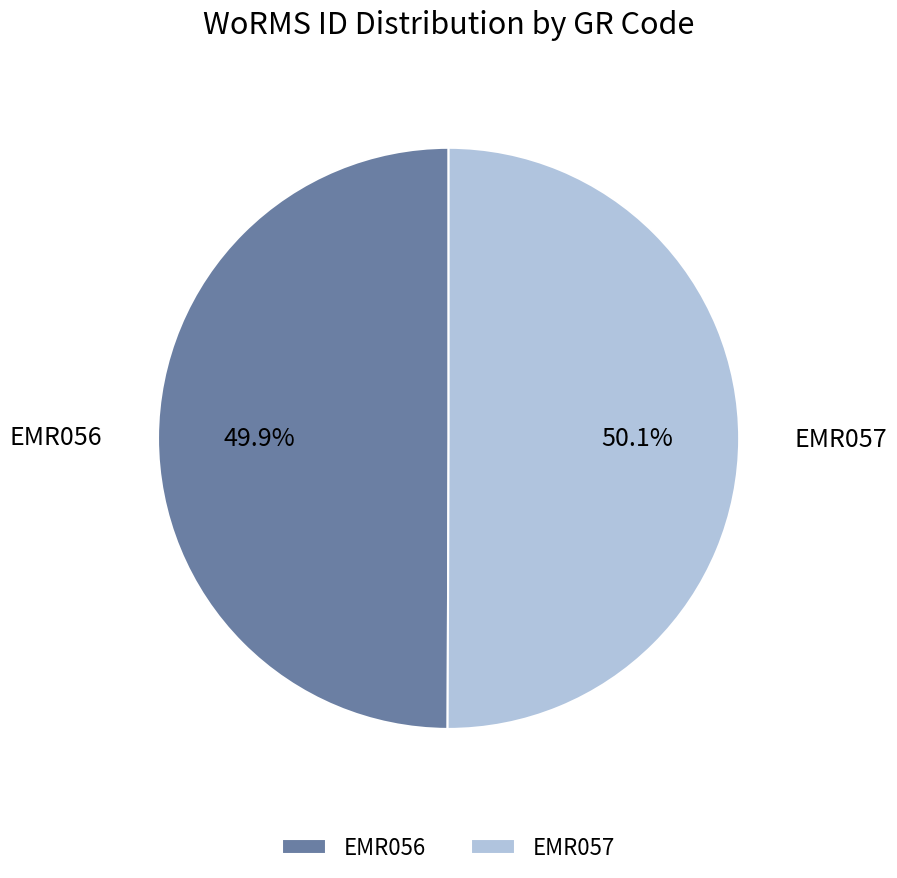

Is it true that EMR056 is 50% of the pie?

True